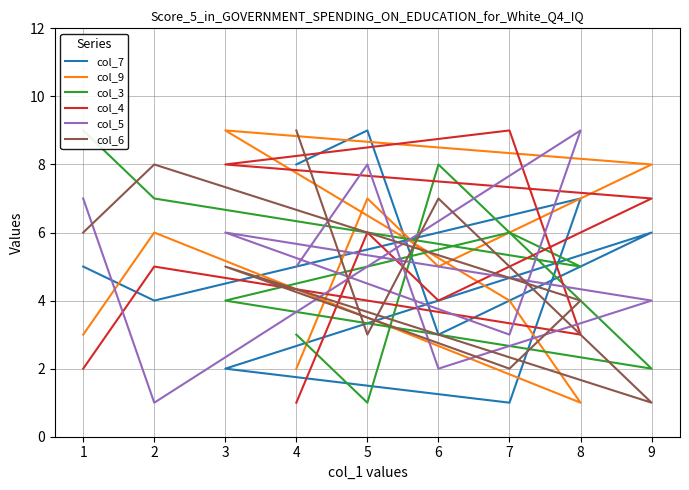

How many times do col_5 and col_9 cross each other?

4